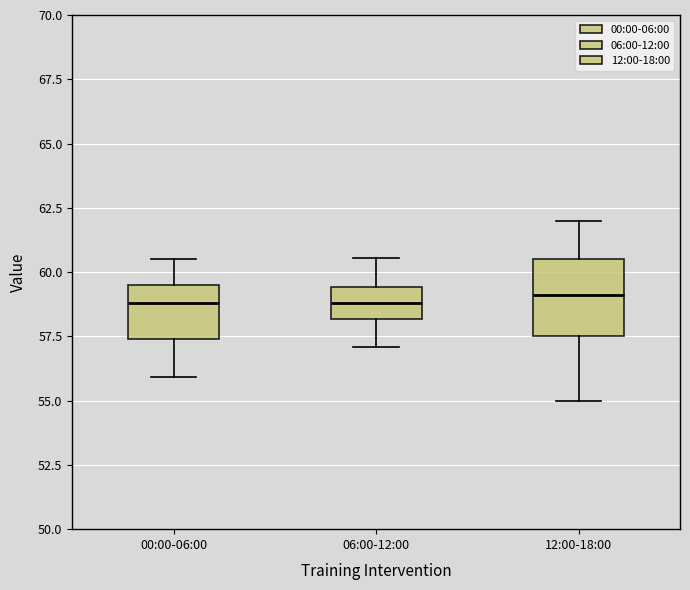

Where does the lower whisker of the box for 06:00-12:00 end on the y-axis? The values are not printed on the chart, so give them approximately, as read against the axis.

57.0